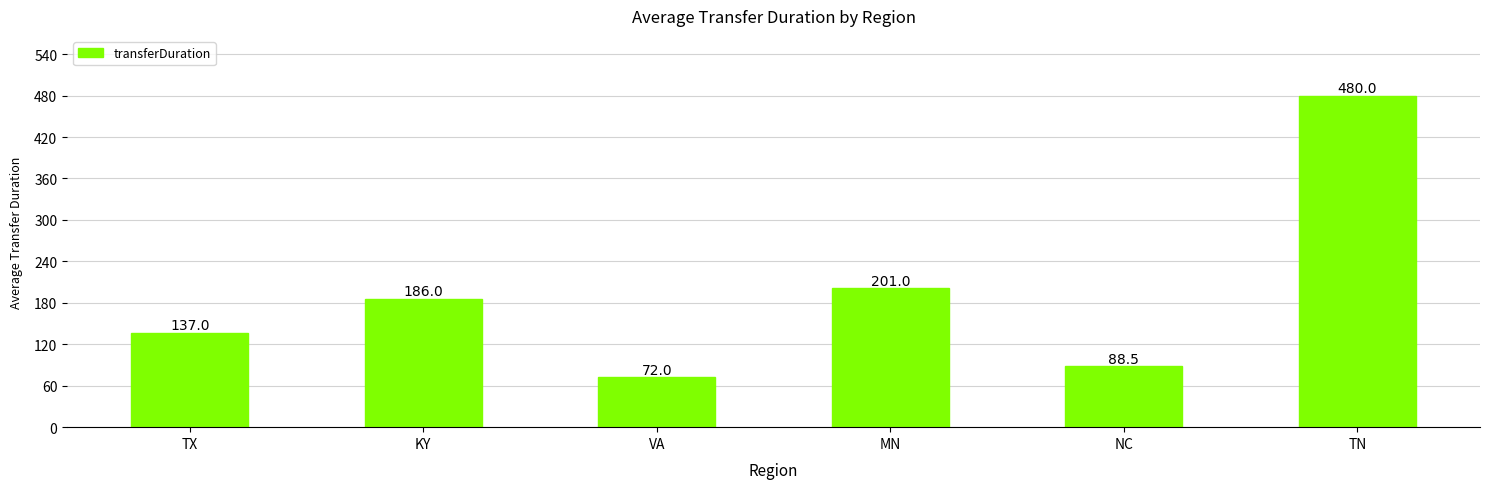

At which label is the value closest to 276?

MN